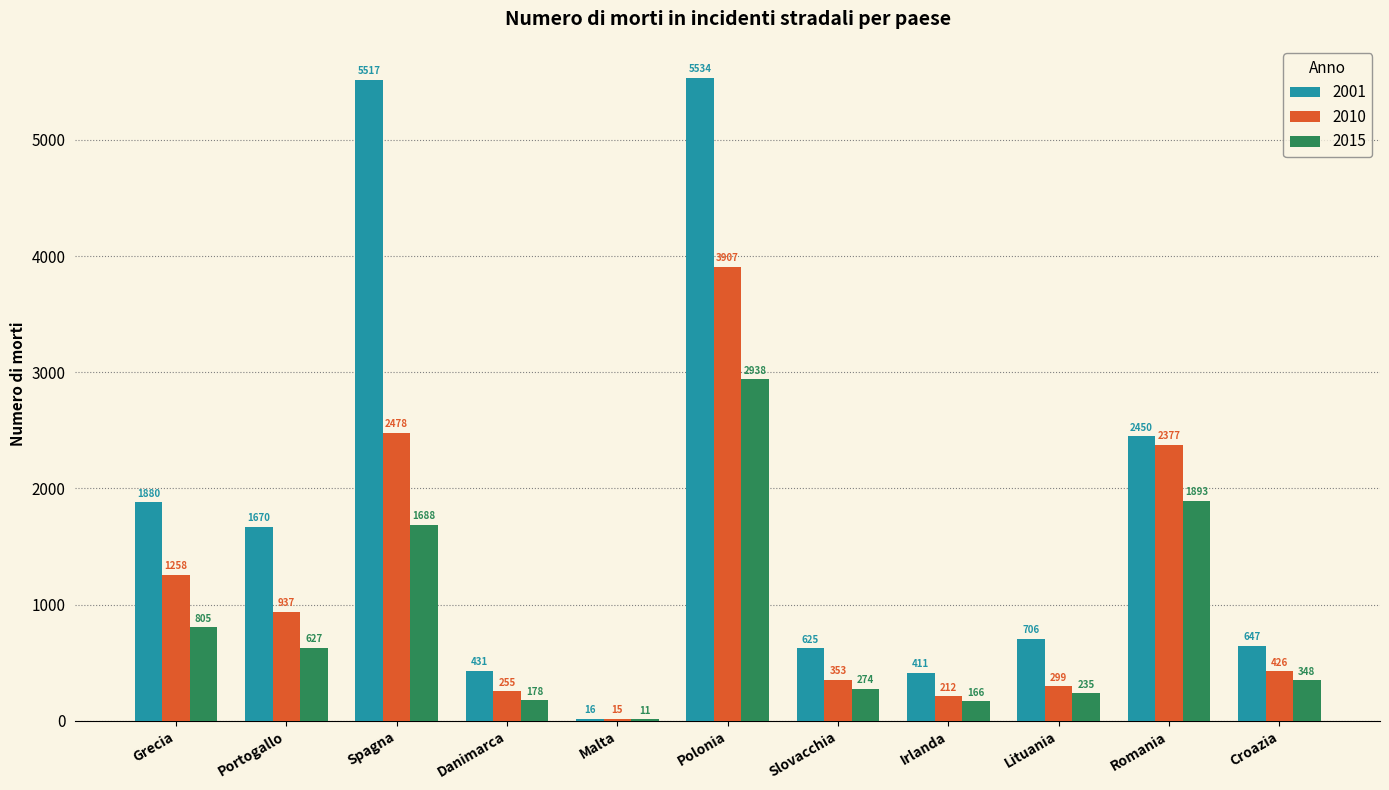

Which series has the widest spread of values?

2001